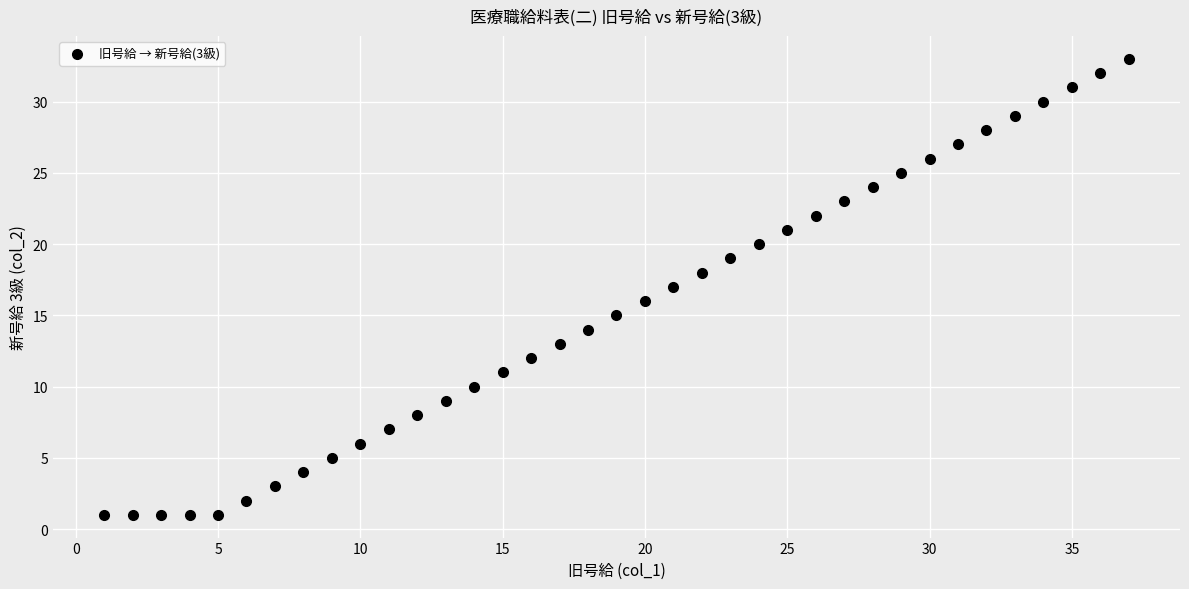

What is the range of X values (max minus min)?

36